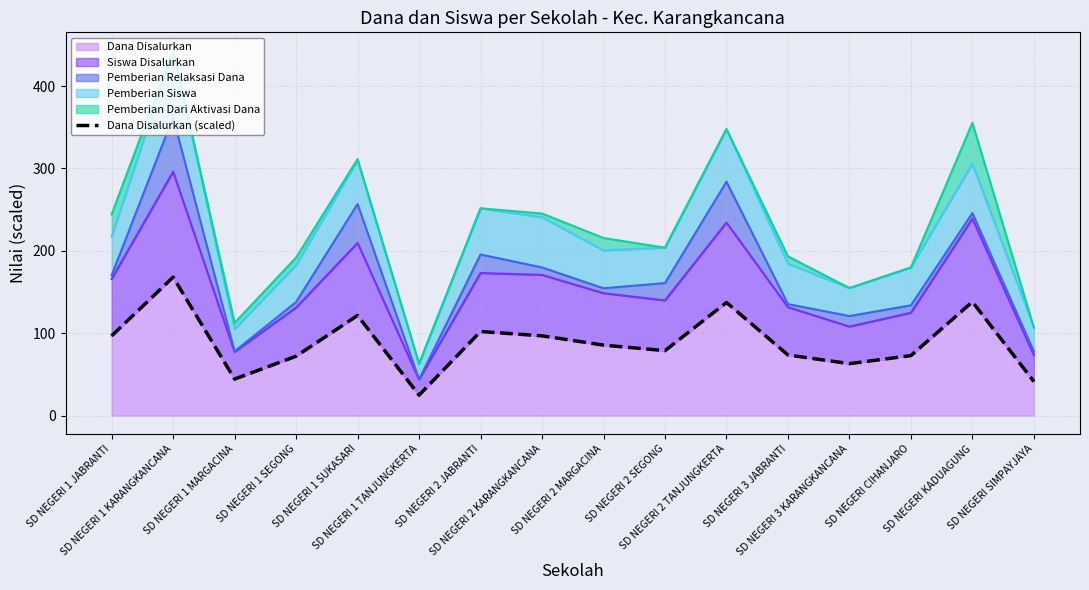

How many lines are shown in the chart?

1